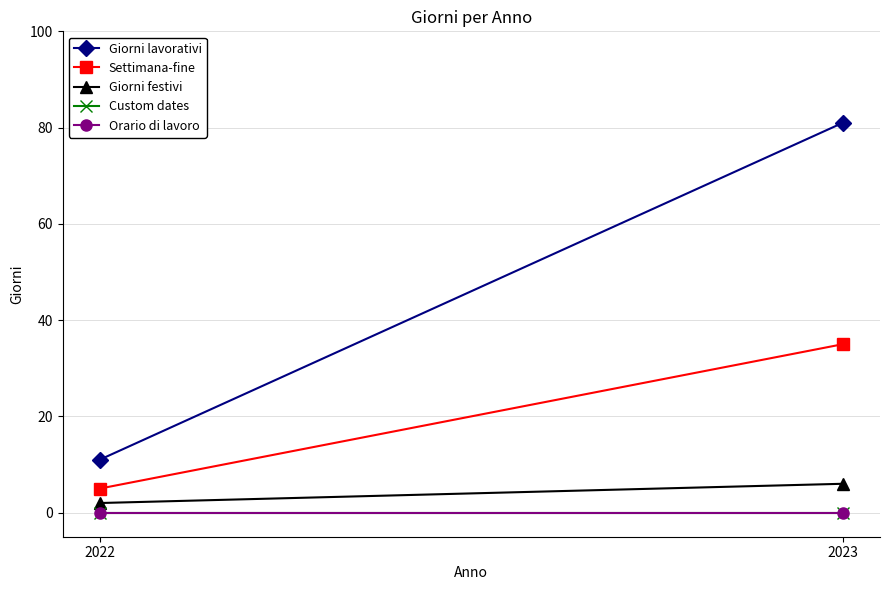

At 2022, list the series in order from smallest to largest.

Custom dates, Orario di lavoro, Giorni festivi, Settimana-fine, Giorni lavorativi